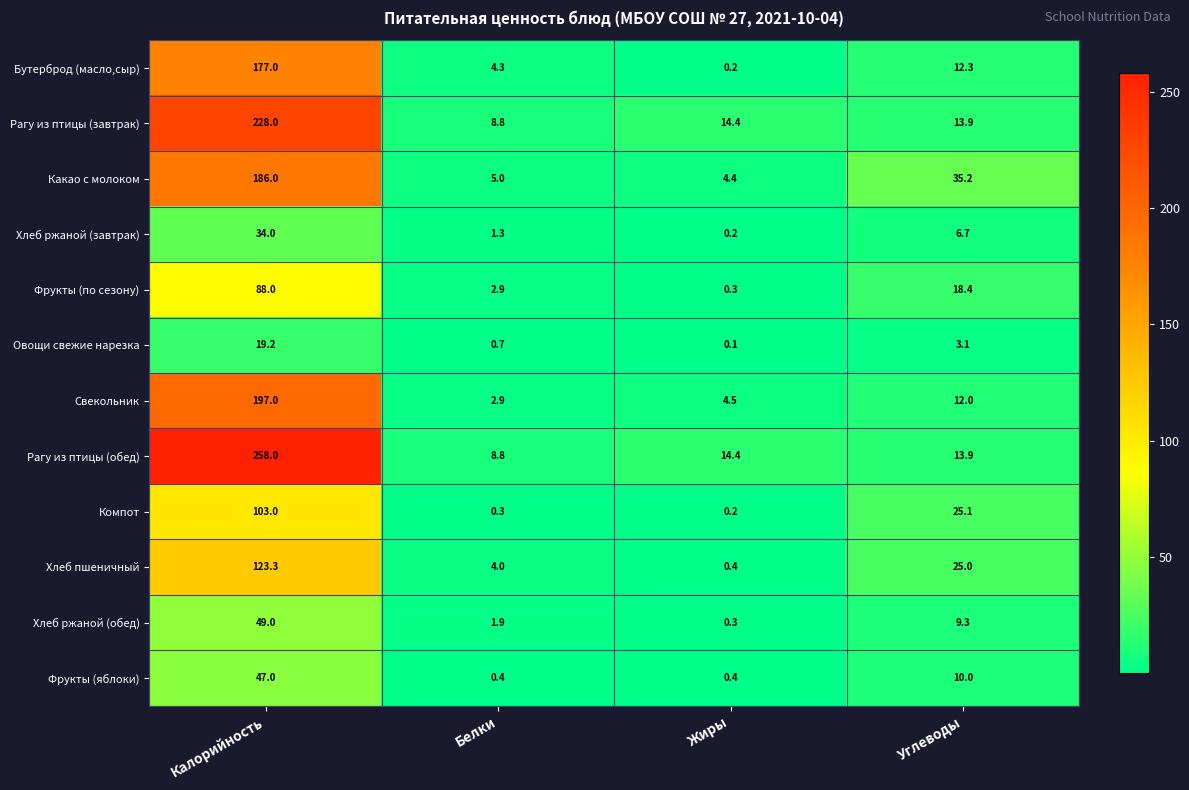

Which series changed the most between Калорийность and Белки?

Рагу из птицы (обед)